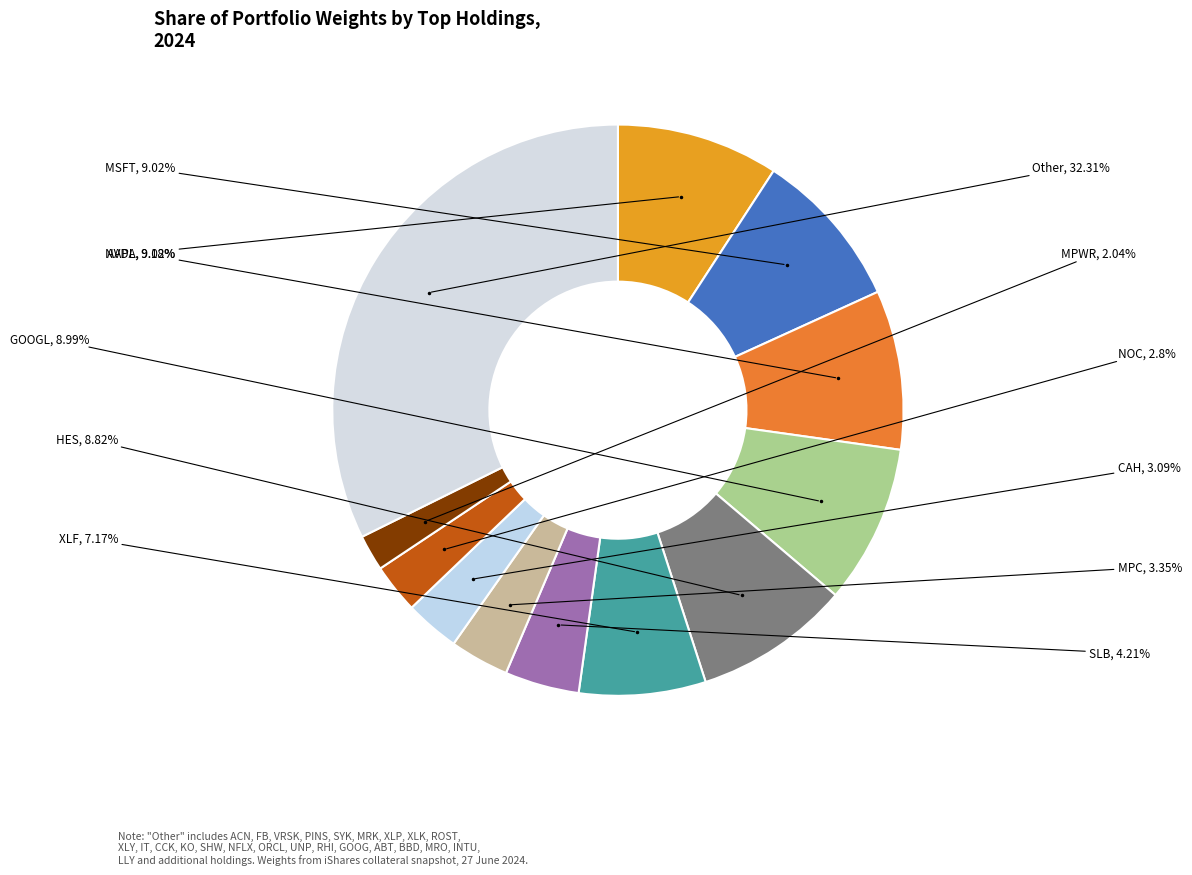

How many slices are in this pie chart?

12